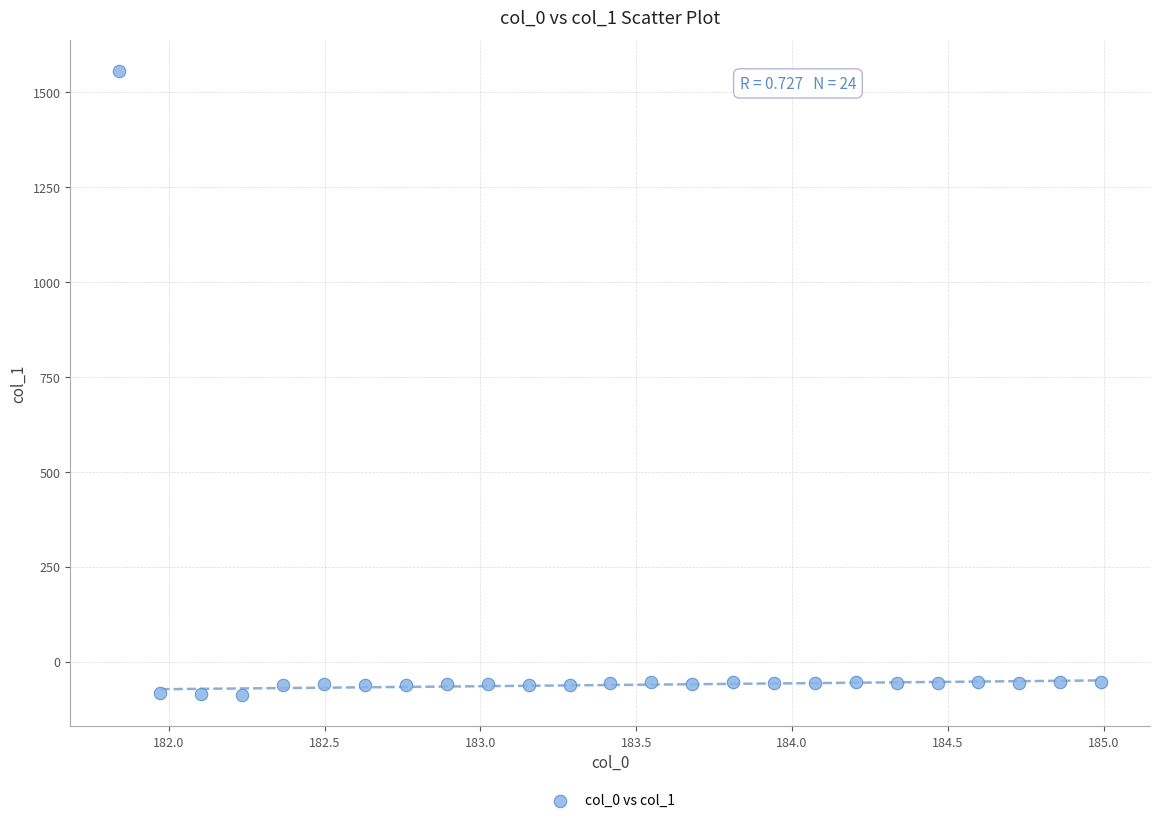

What is the range of X values (max minus min)?

3.1